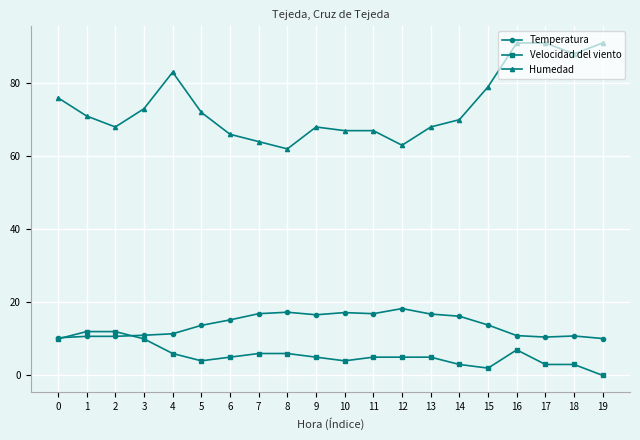

What is the maximum value shown in the chart?

91.0